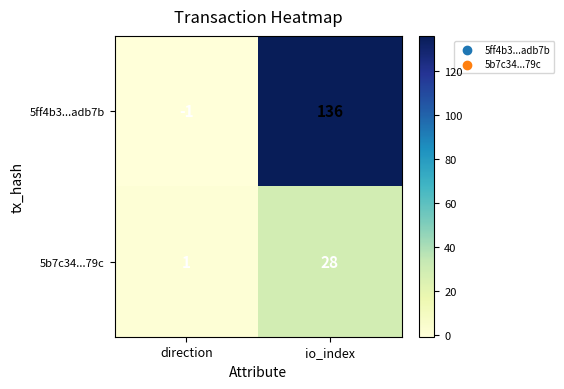

The value of 5ff4b3...adb7b at io_index is 72. True or false?

False